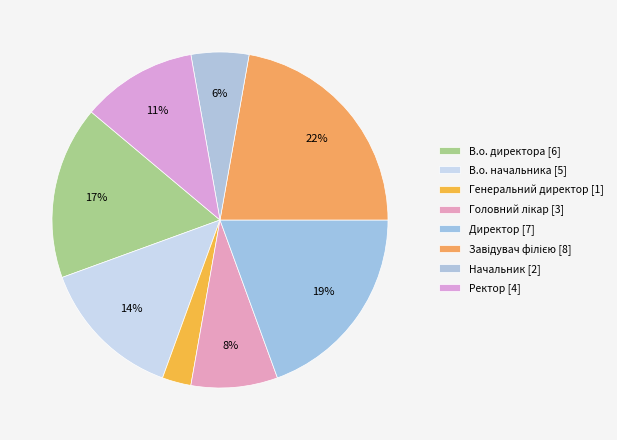

How many segments does this pie chart have?

8